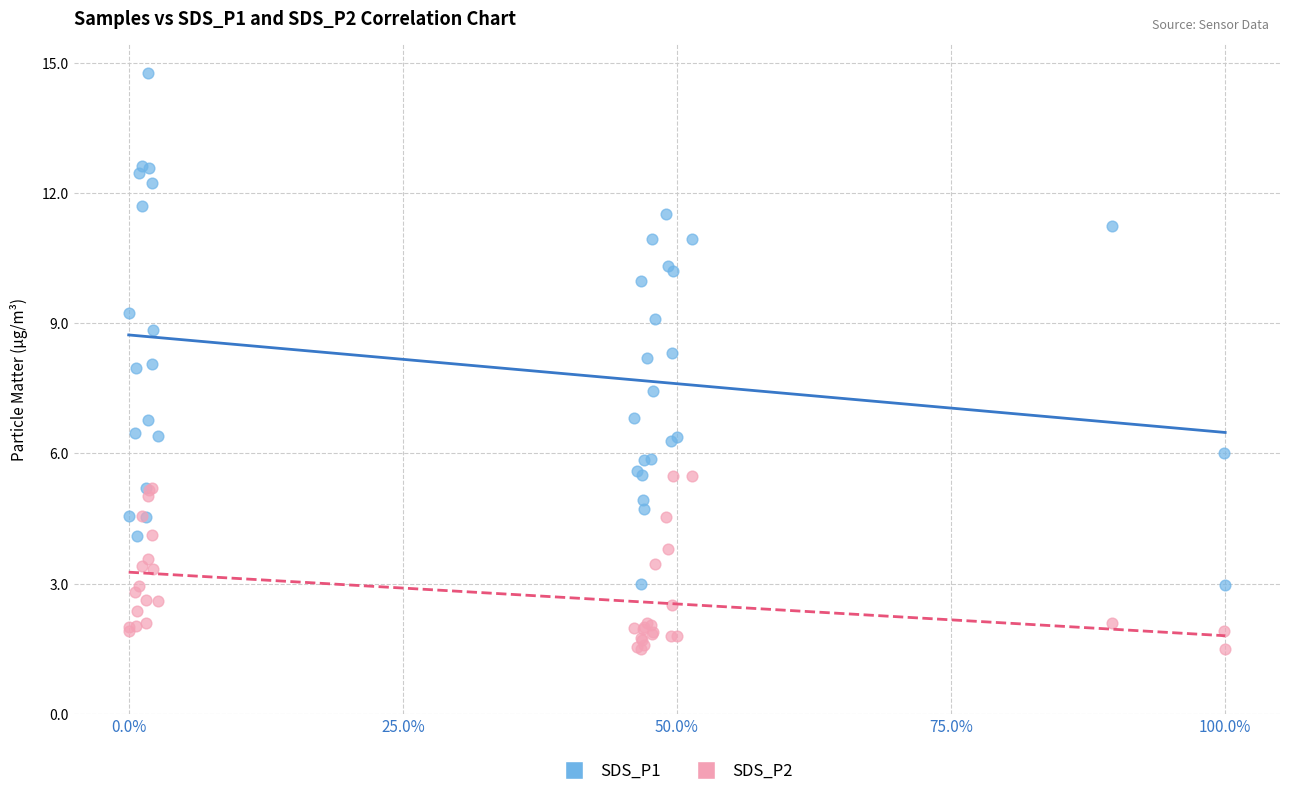

Which series reaches the maximum Y coordinate?

SDS_P1